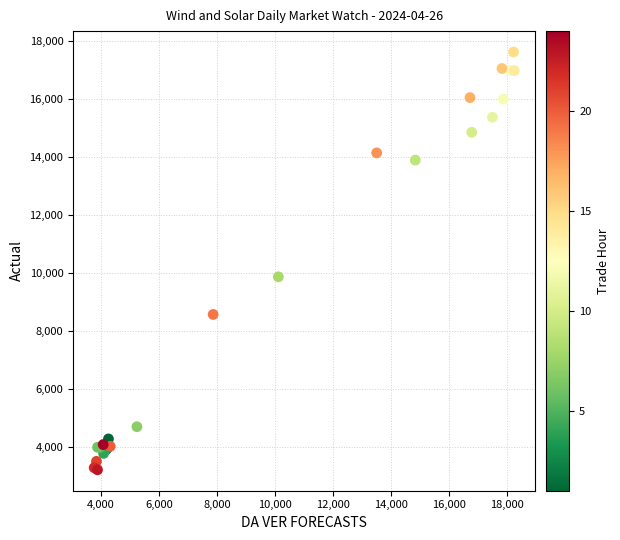

What Y value in the scatter plot is closest to 10410?

9862.0